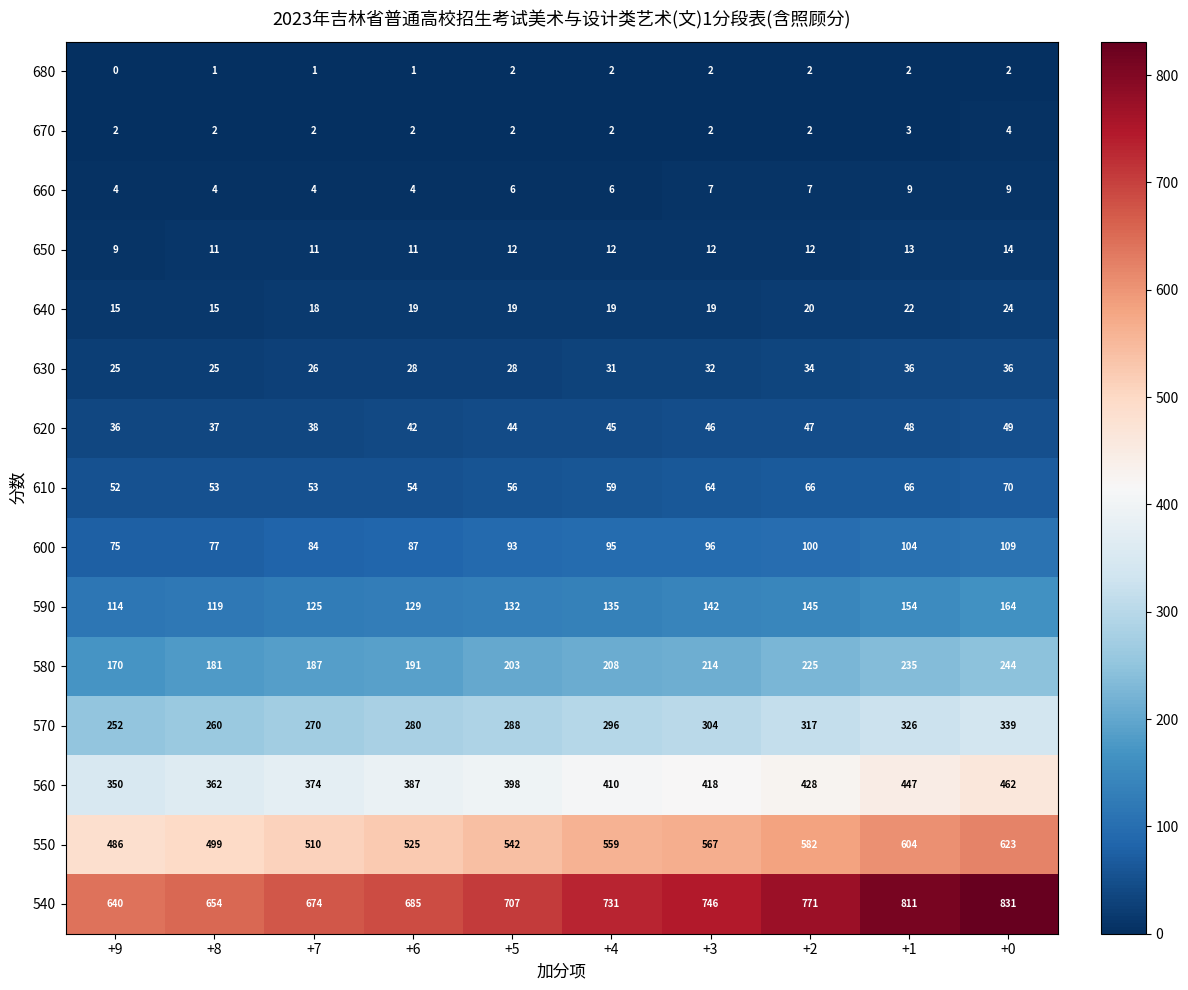

Which series changed the most between +6 and +1?

540